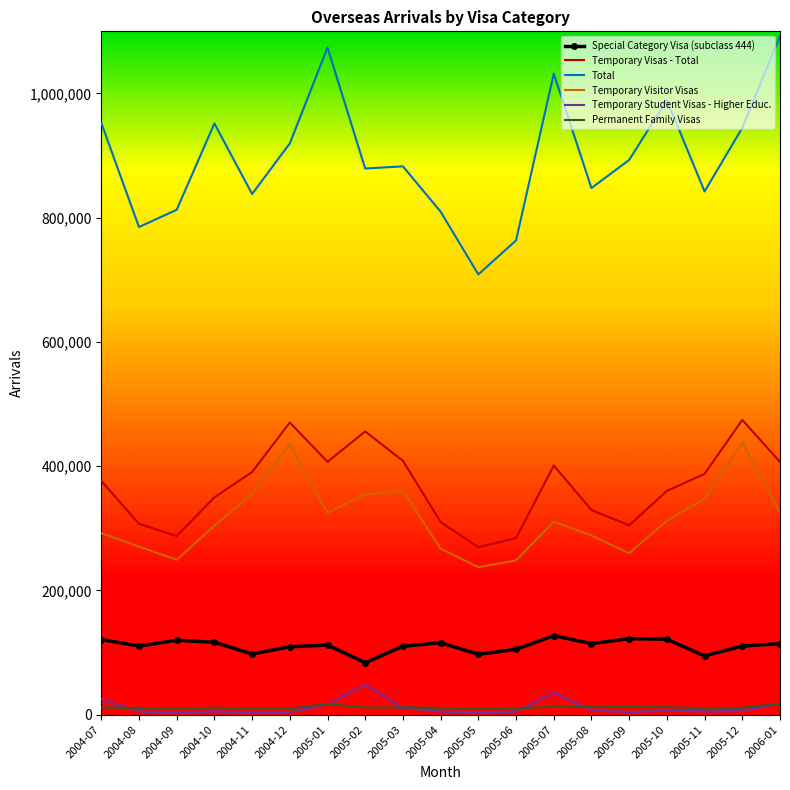

The value of Temporary Visitor Visas at 2004-10 is 304160. True or false?

True